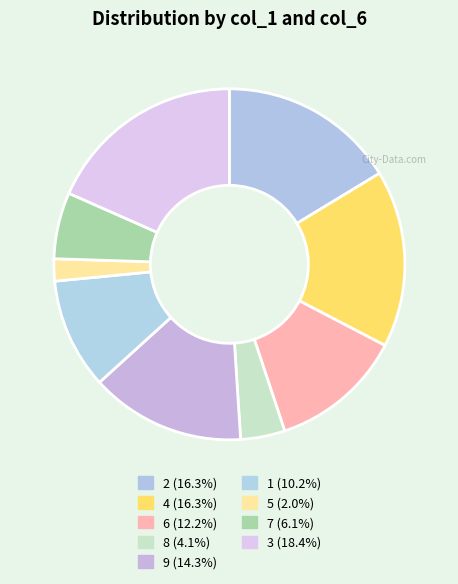

How many segments does this pie chart have?

9